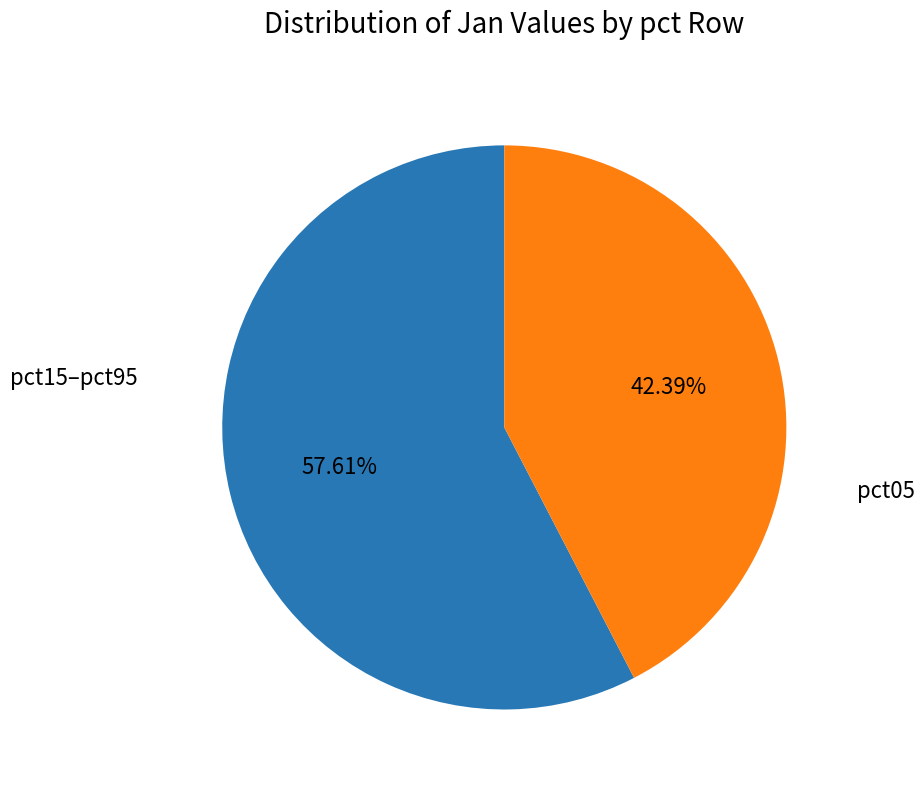

Between pct15–pct95 and pct05, which is larger?

pct15–pct95